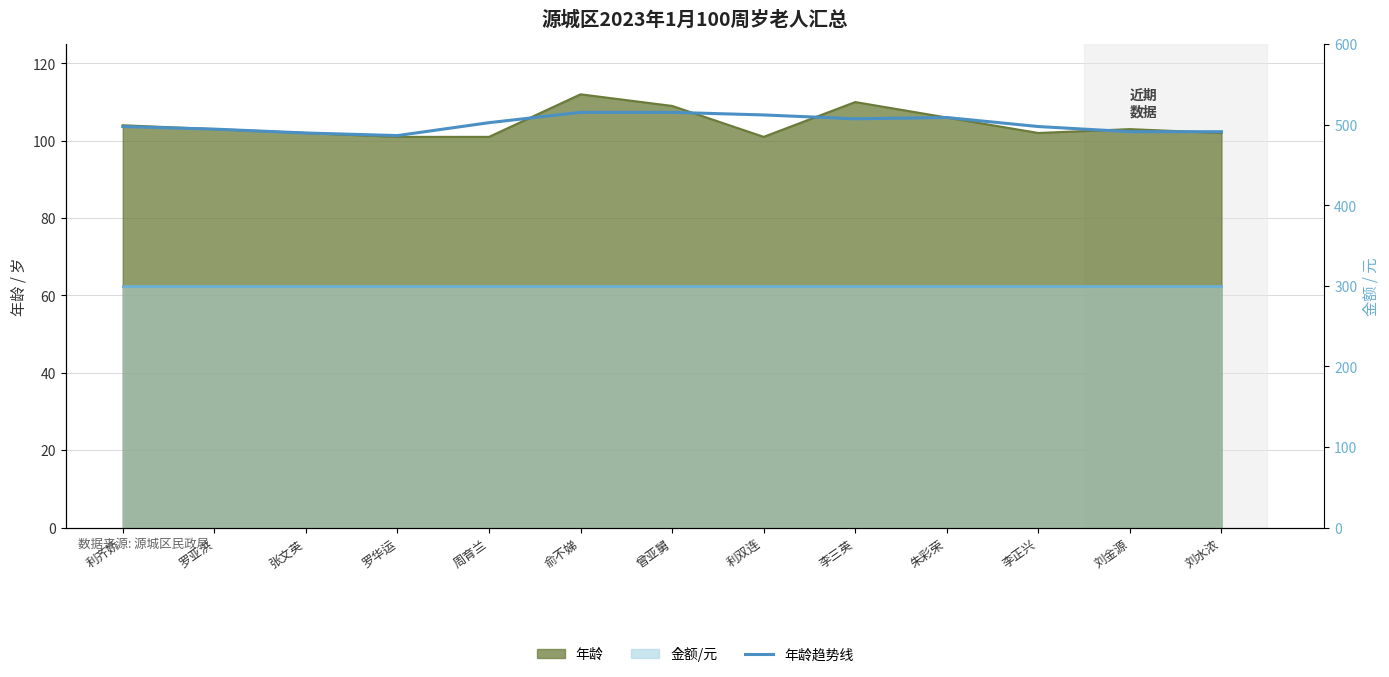

Reading right to left, list all the values displayed in this chart.

年龄趋势线: 刘水浓=102.3	刘金源=102.3	李正兴=103.7	朱彩荣=106.0	李三英=105.7	利双连=106.7	曾亚舅=107.3	俞不娣=107.3	周育兰=104.7	罗华运=101.3	张文英=102.0	罗亚洪=103.0	利齐娇=103.7
金额趋势: 刘水浓=300.0	刘金源=300.0	李正兴=300.0	朱彩荣=300.0	李三英=300.0	利双连=300.0	曾亚舅=300.0	俞不娣=300.0	周育兰=300.0	罗华运=300.0	张文英=300.0	罗亚洪=300.0	利齐娇=300.0